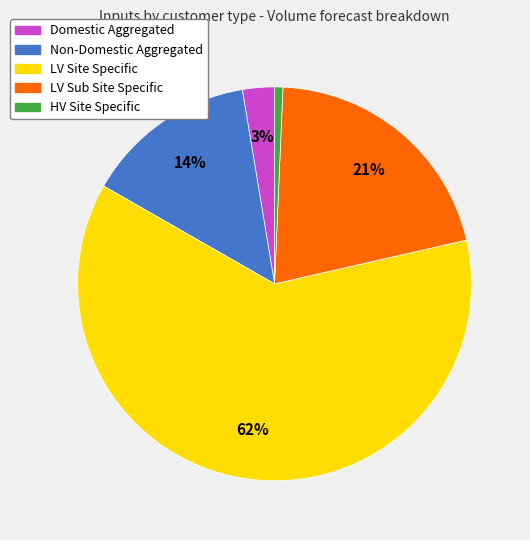

Which category has the biggest portion of the pie?

LV Site Specific